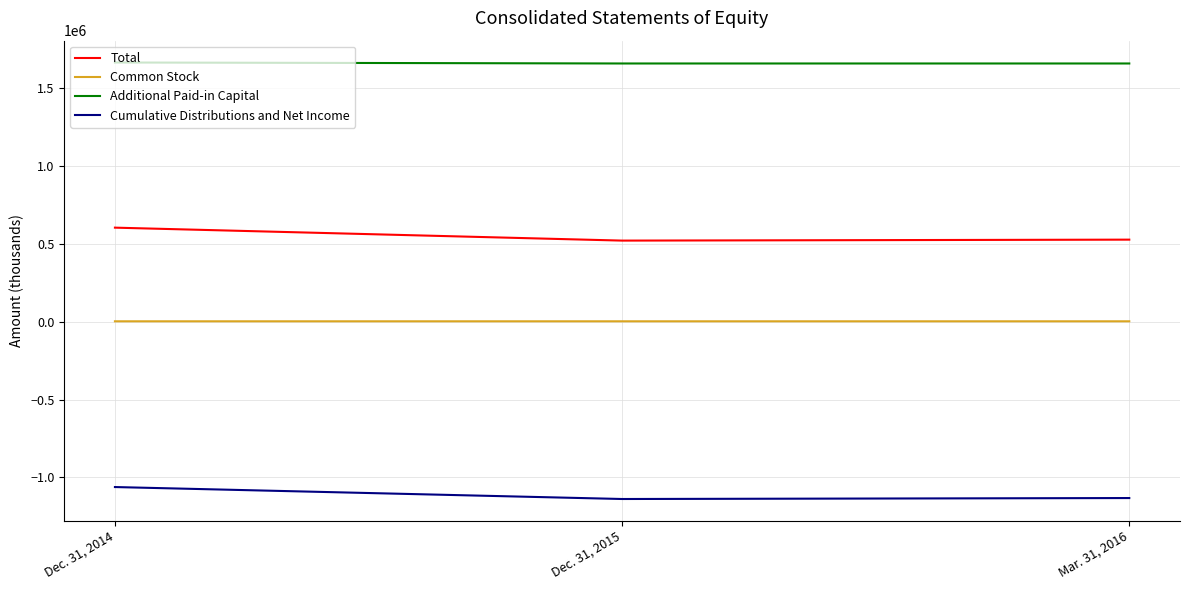

True or false: Total has a value of 519663 at Dec. 31, 2015.

True